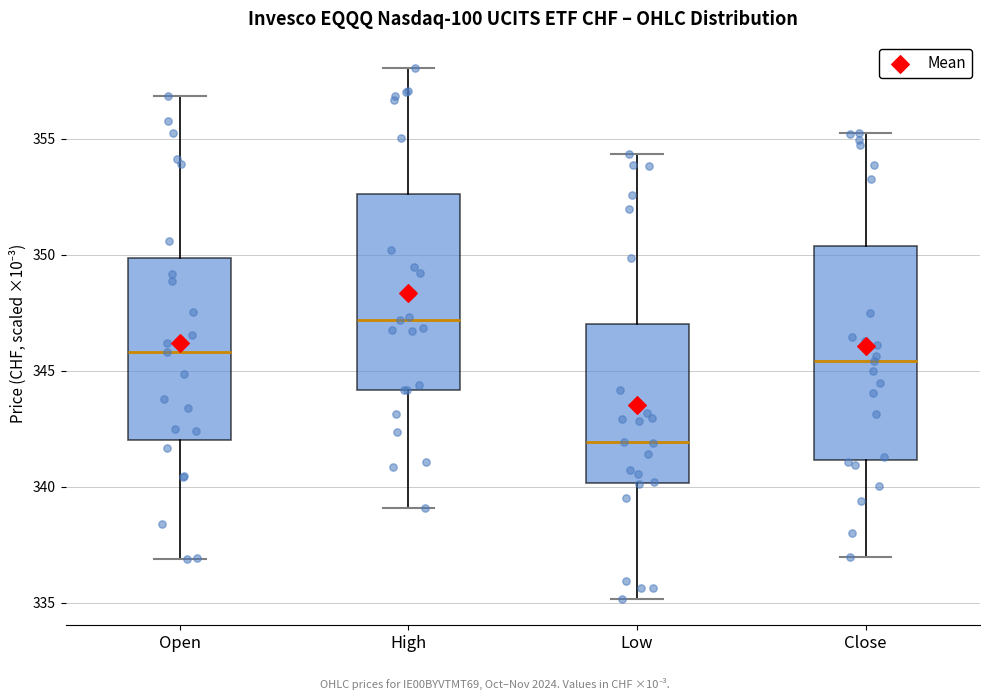

Reading left to right, transcribe this box plot: for each box, give where its median line is, the range the box spans, and where its two whiskers end, as read against the y-axis. The values are not printed on the chart, so give them approximately, as read against the axis.

Open: median 346.0, box 342.0 to 350.0, whiskers 337.0 to 357.0
High: median 347.0, box 344.0 to 352.5, whiskers 339.0 to 358.0
Low: median 342.0, box 340.0 to 347.0, whiskers 335.0 to 354.5
Close: median 345.5, box 341.0 to 350.5, whiskers 337.0 to 355.5